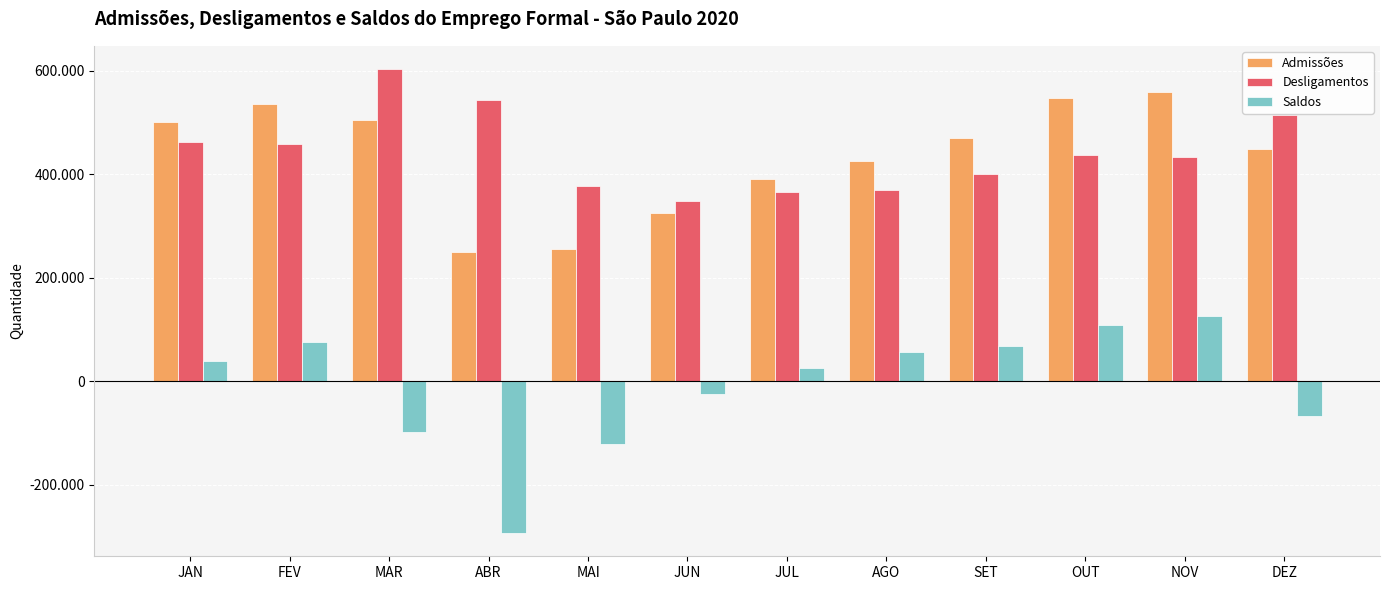

What is the minimum value for Desligamentos?

348421